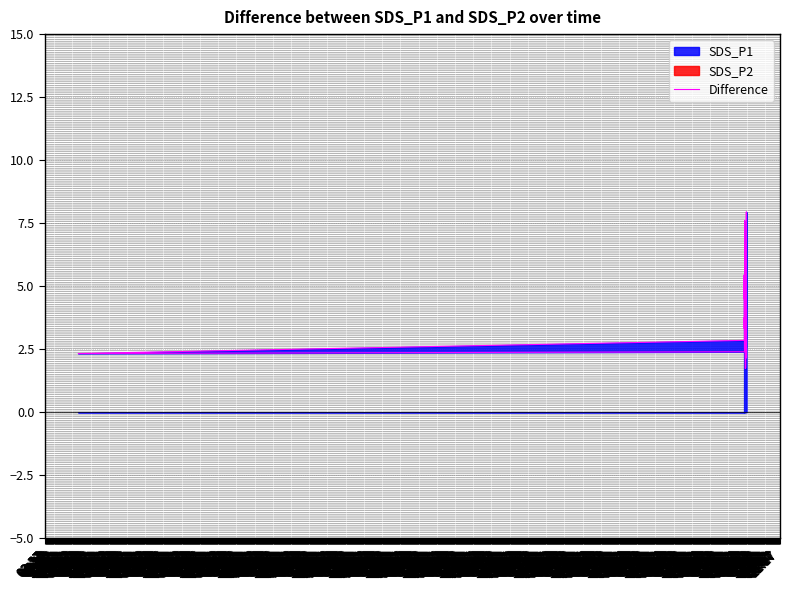

Read the value at 04:37.

3.0